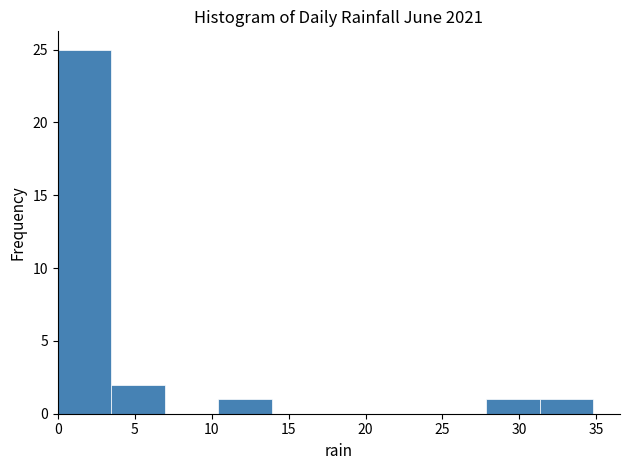

What is the height of the bar covering 31.5 to 35.0 on the x-axis? Neither the bar edges nor the heights are printed on the chart, so give them approximately, as read against the axes.

1